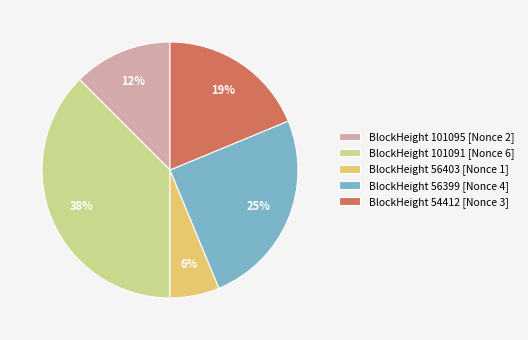

Do BlockHeight 101091 [Nonce 6] and BlockHeight 56399 [Nonce 4] together represent more than half of the pie?

Yes